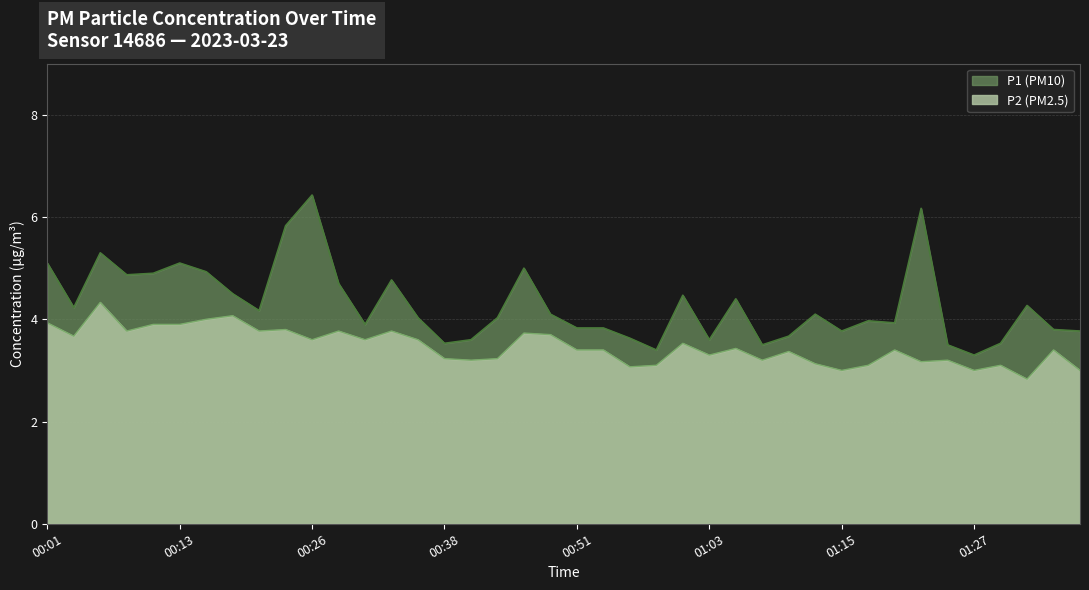

Is it true that P1 equals 5.6 at 01:15?

False